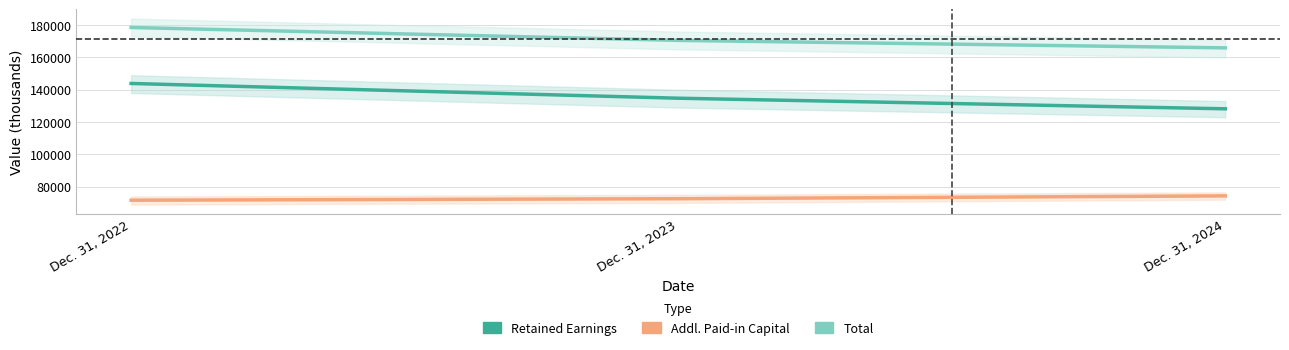

Where does the Retained Earnings series first go above 134771?

Dec. 31, 2022